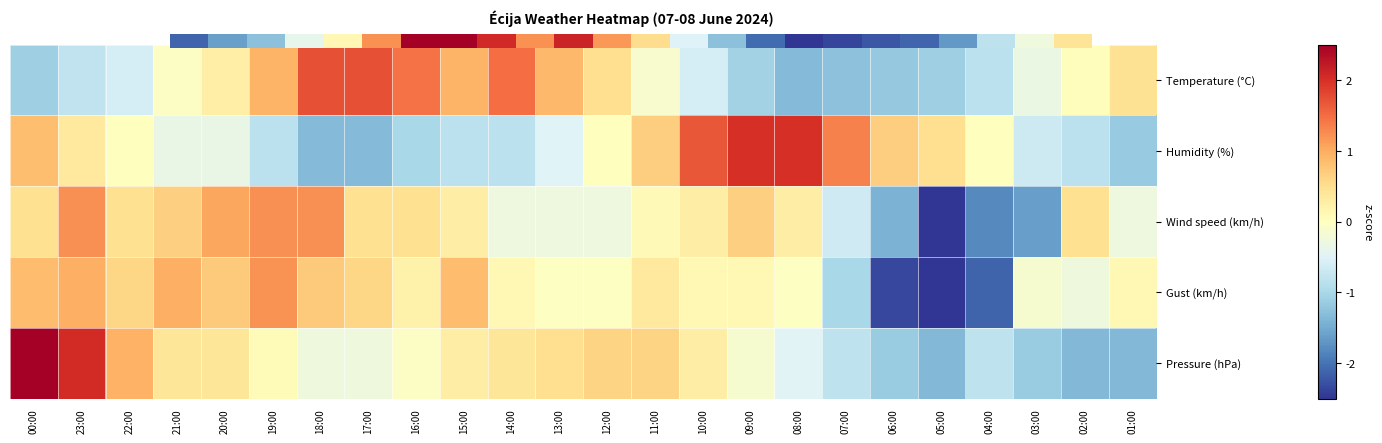

Which series has the largest range (max minus min)?

Pressure (hPa)